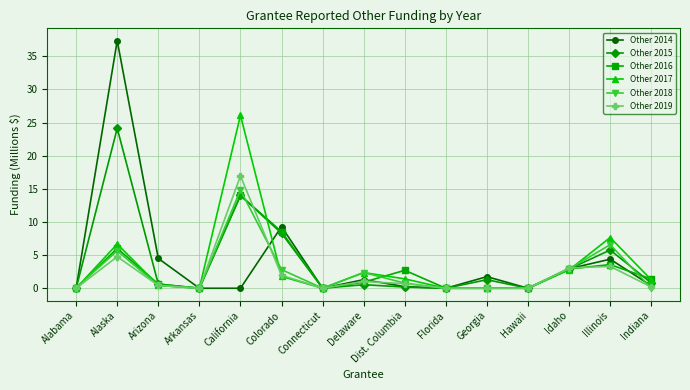

What is the label of the 6th point from the left?

Colorado